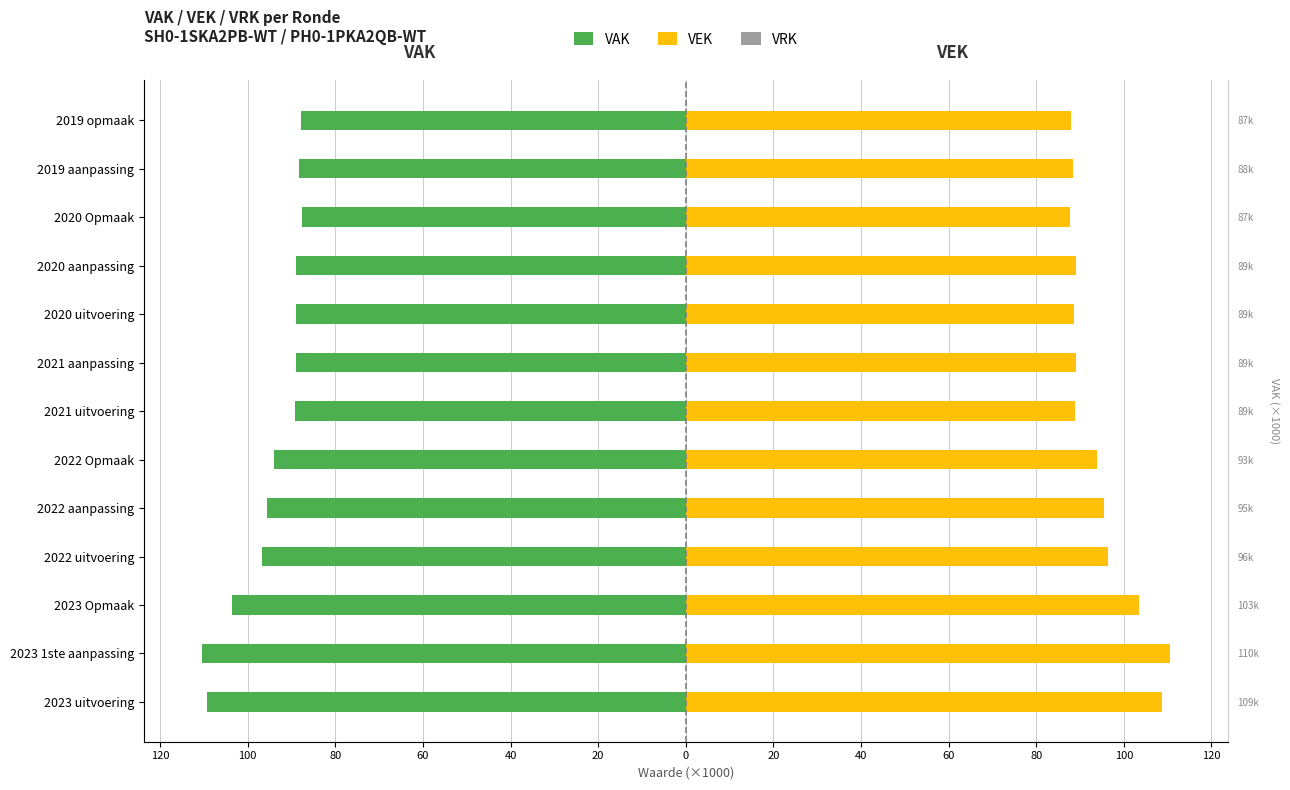

What are all the series names shown in the legend?

VAK, VEK, VRK